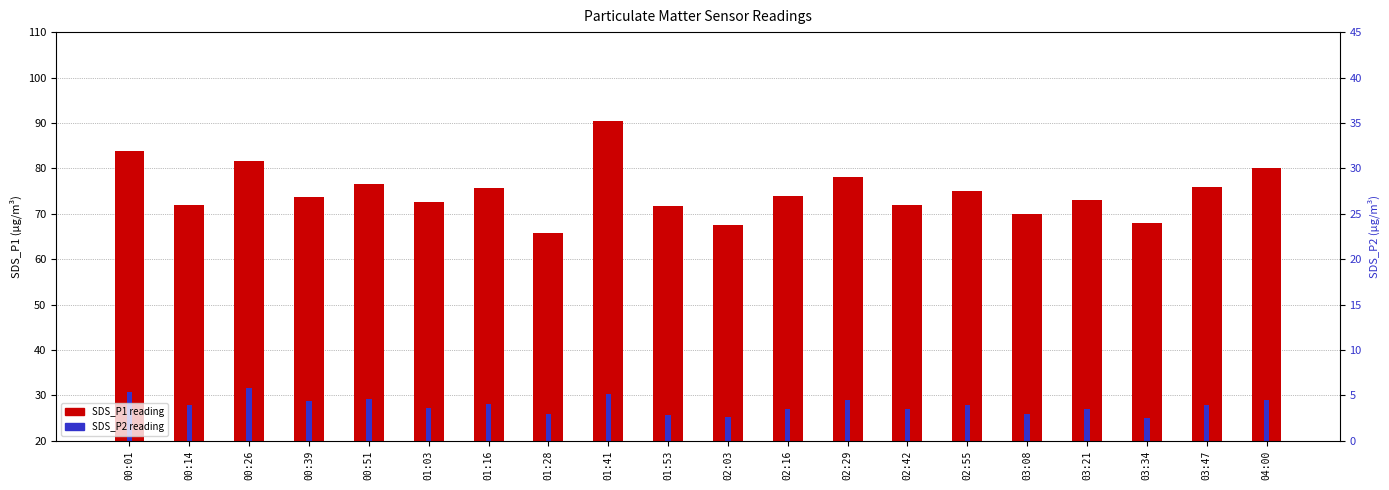

Is it true that SDS_P1 equals 110.3 at 00:39?

False